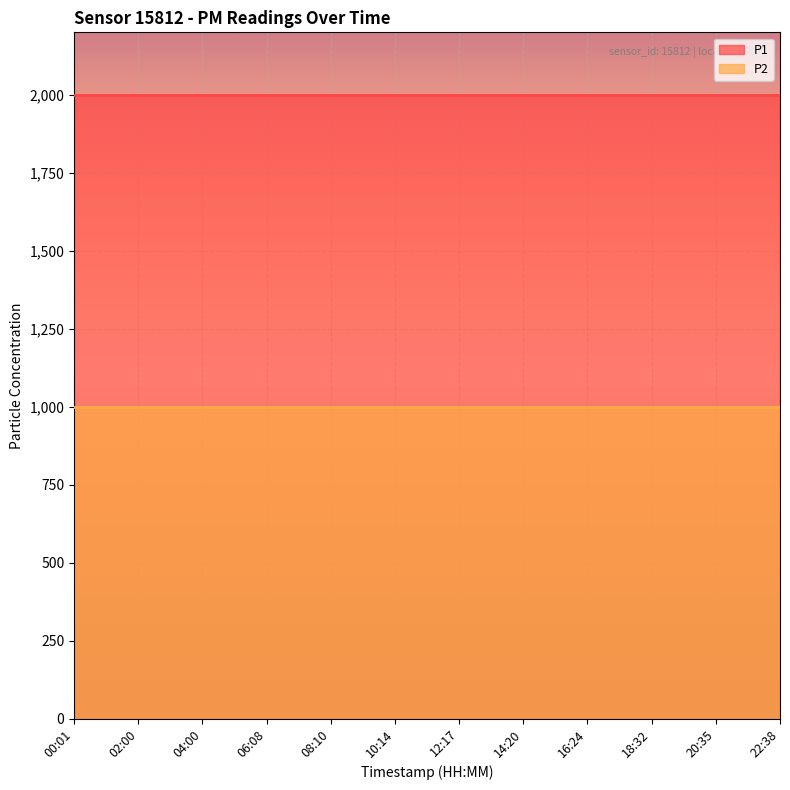

What is the maximum value for P2?

999.9